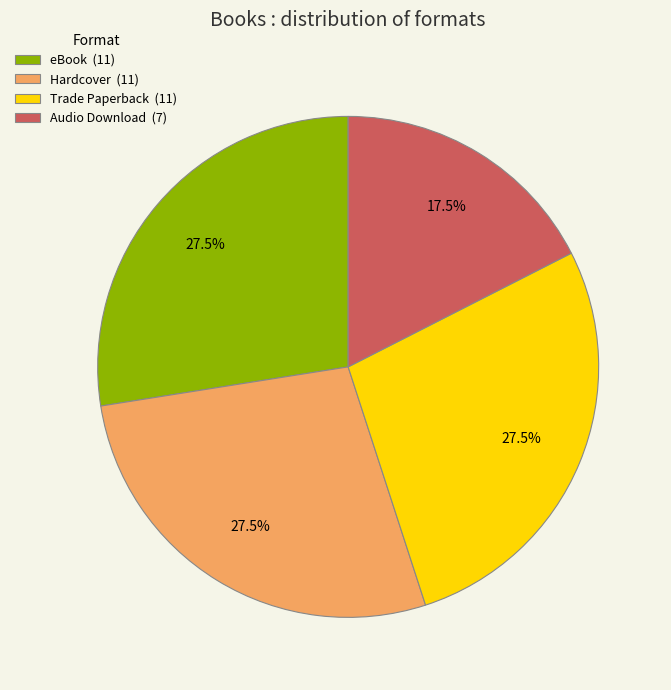

Is there any slice that represents more than half of the pie?

No